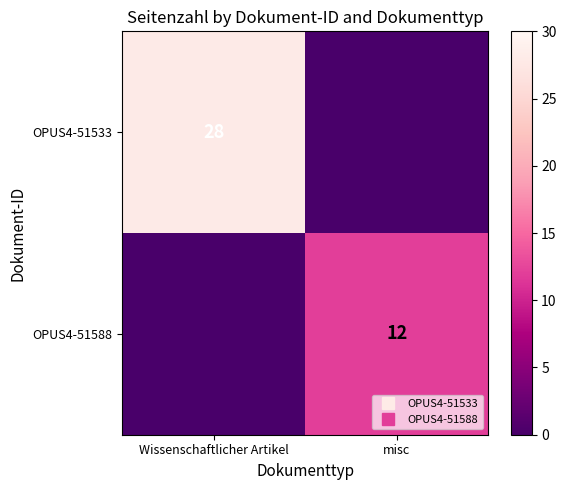

Between Wissenschaftlicher Artikel and misc, which series saw the biggest shift?

OPUS4-51533